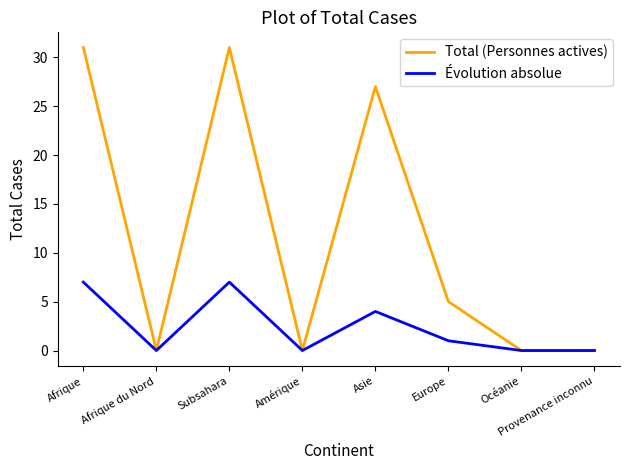

What is the maximum value for Total (Personnes actives)?

31